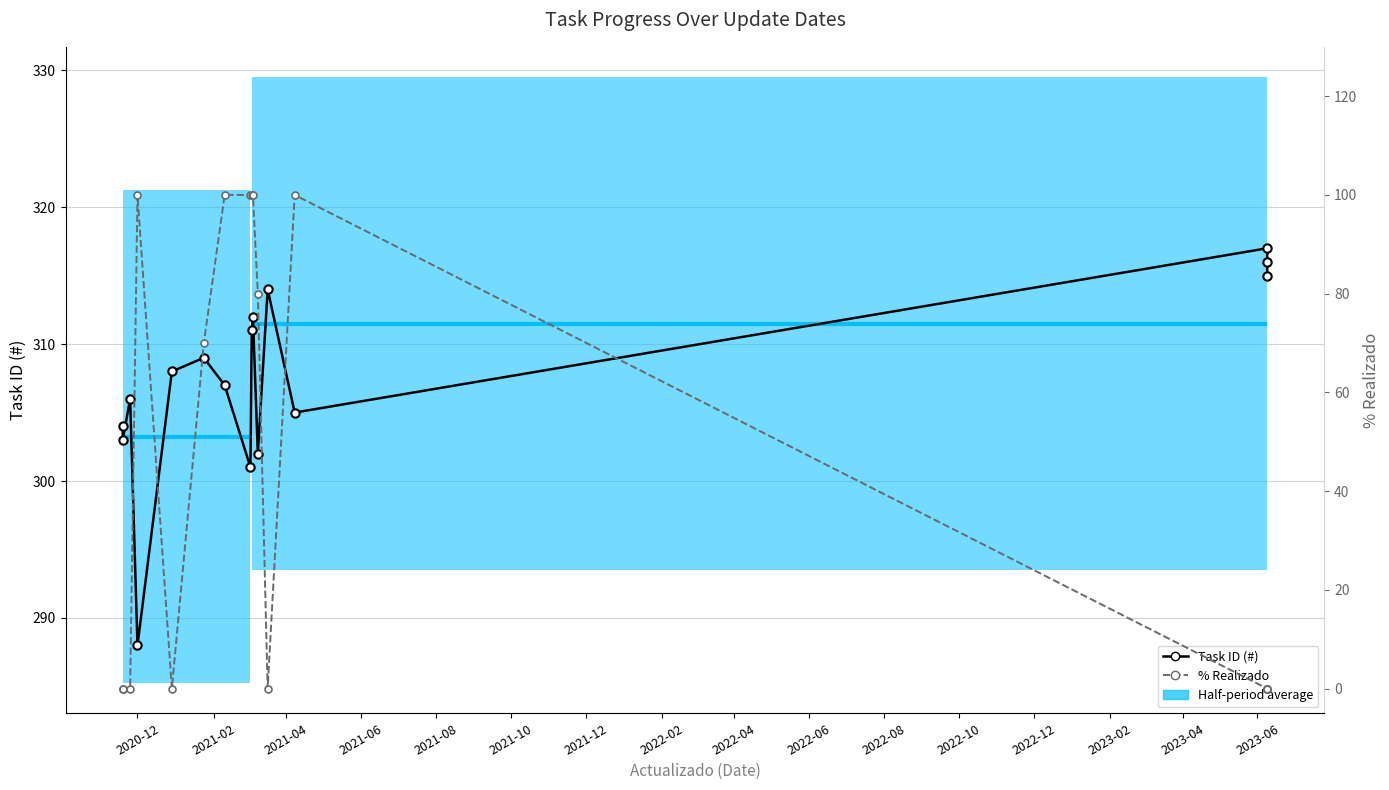

Does the chart display data point markers on the line(s)?

Yes